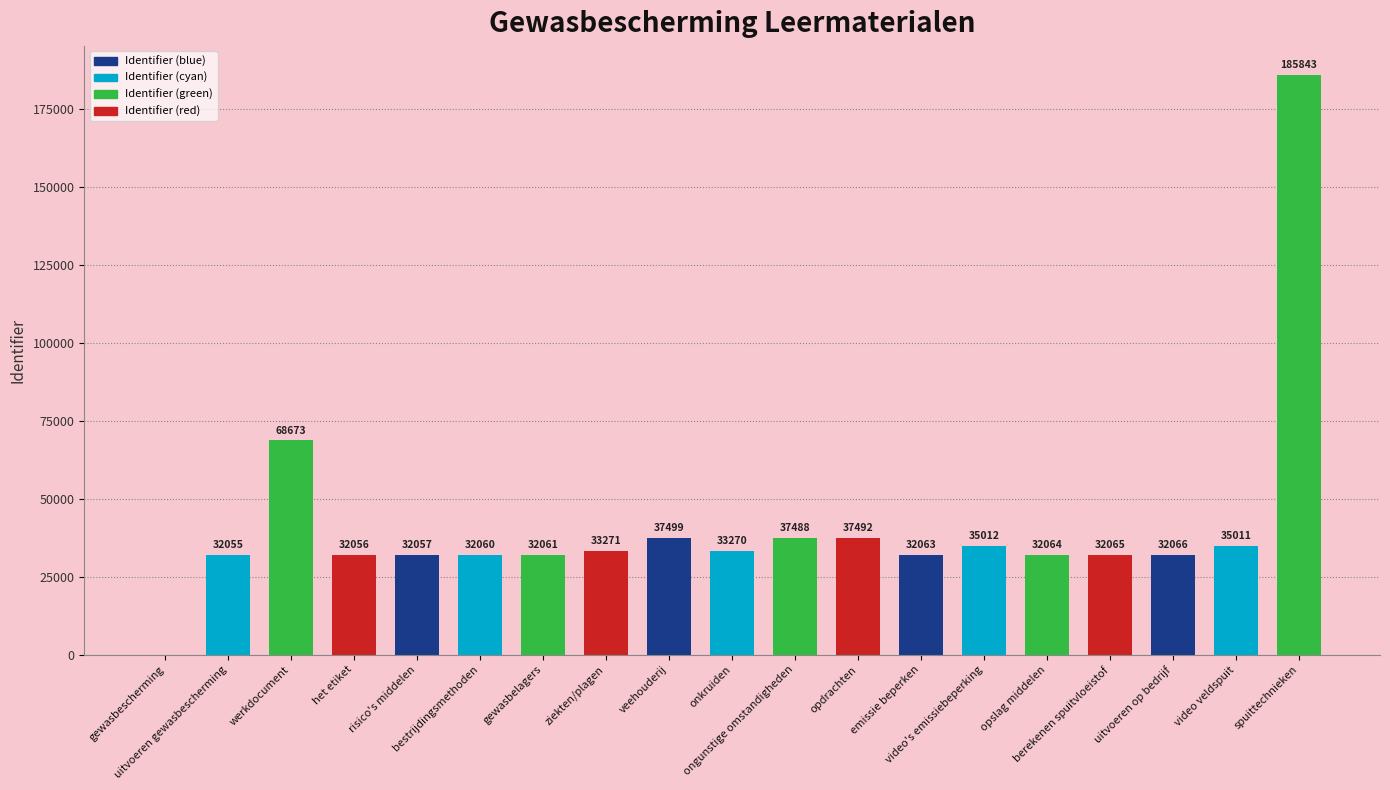

True or false: the data shows 32055 at uitvoeren gewasbescherming.

True